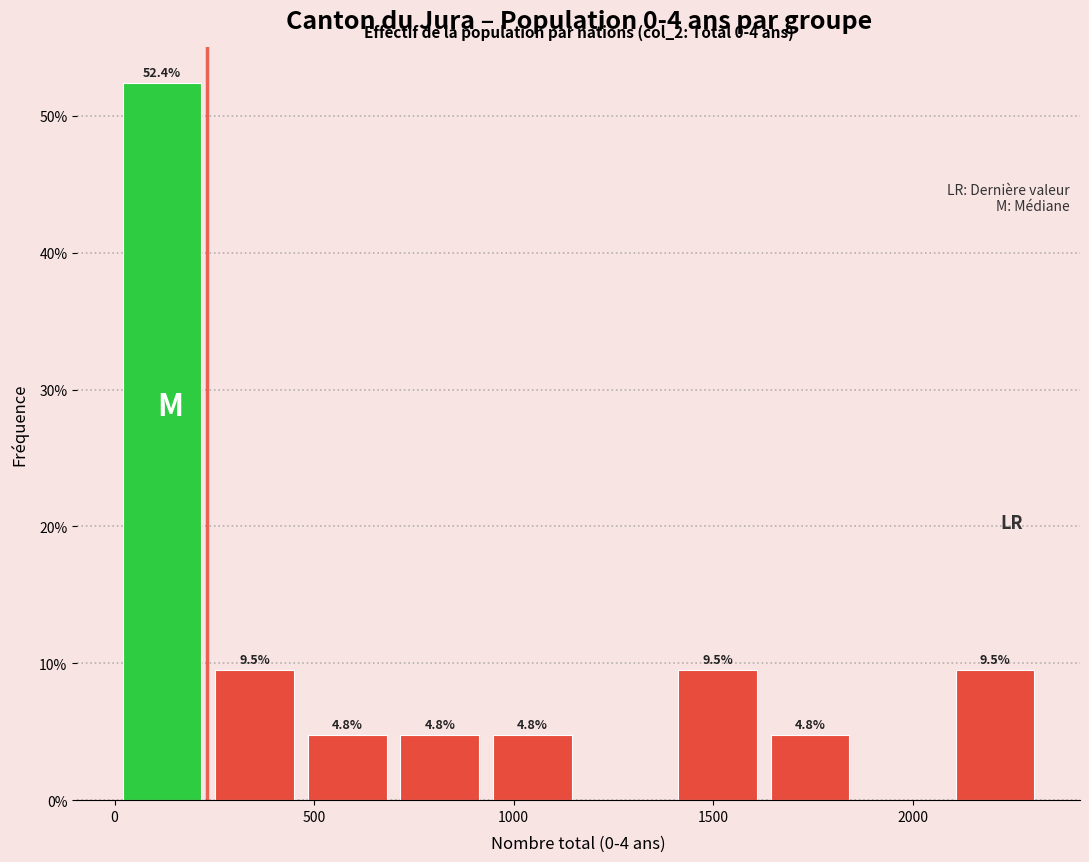

Which range on the x-axis has the tallest bar?

0 to 250